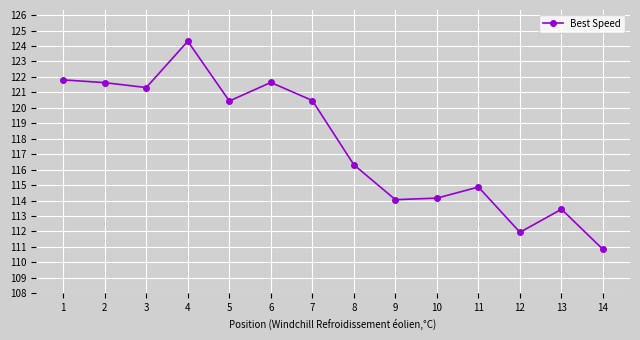

What is the sum of all values?

1647.2